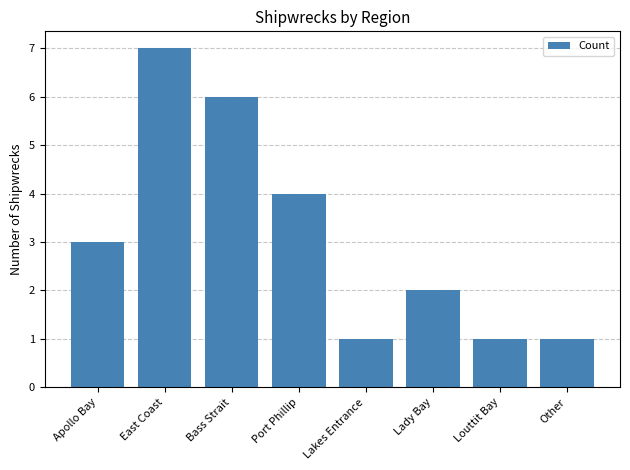

Reading right to left, extract all data points from this chart.

Other=1	Louttit Bay=1	Lady Bay=2	Lakes Entrance=1	Port Phillip=4	Bass Strait=6	East Coast=7	Apollo Bay=3